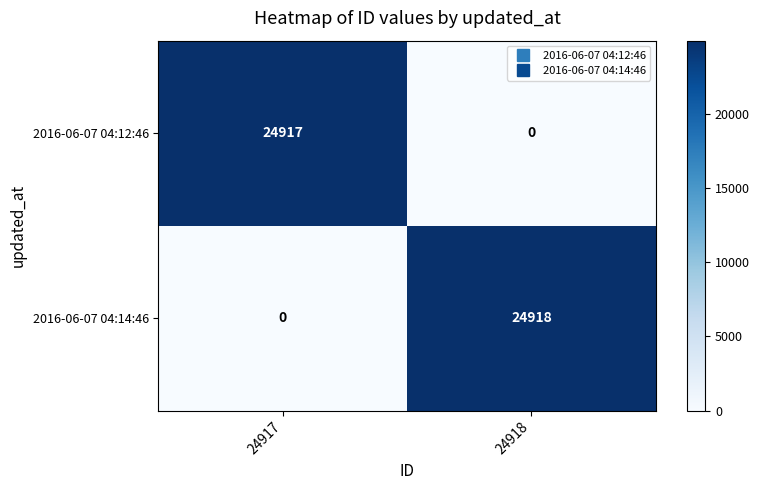

Which series changed the most between 24917 and 24918?

2016-06-07 04:14:46